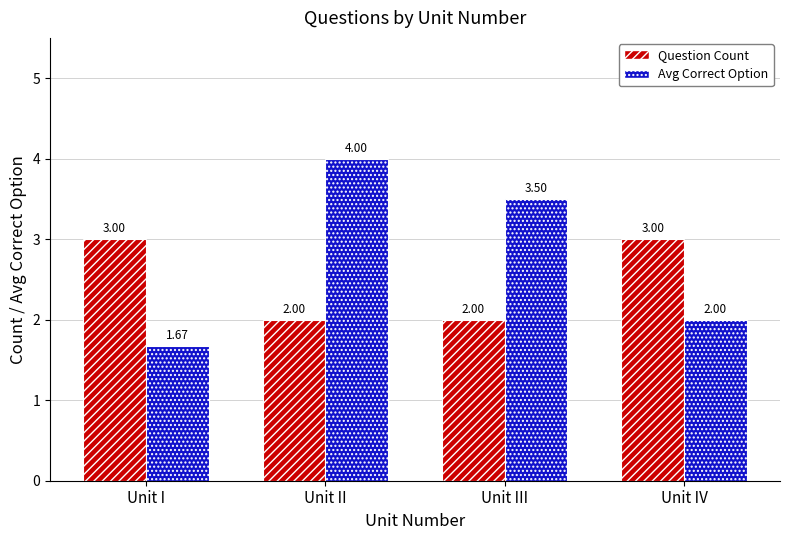

How many values in the Question Count series are below 3?

2